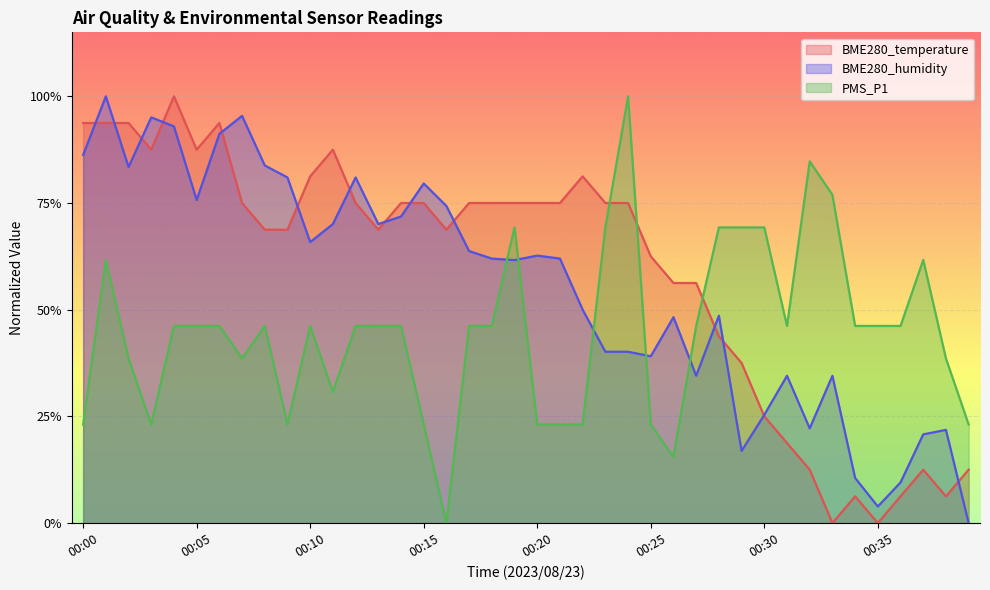

At which category does BME280_temperature reach its first local valley?

00:03